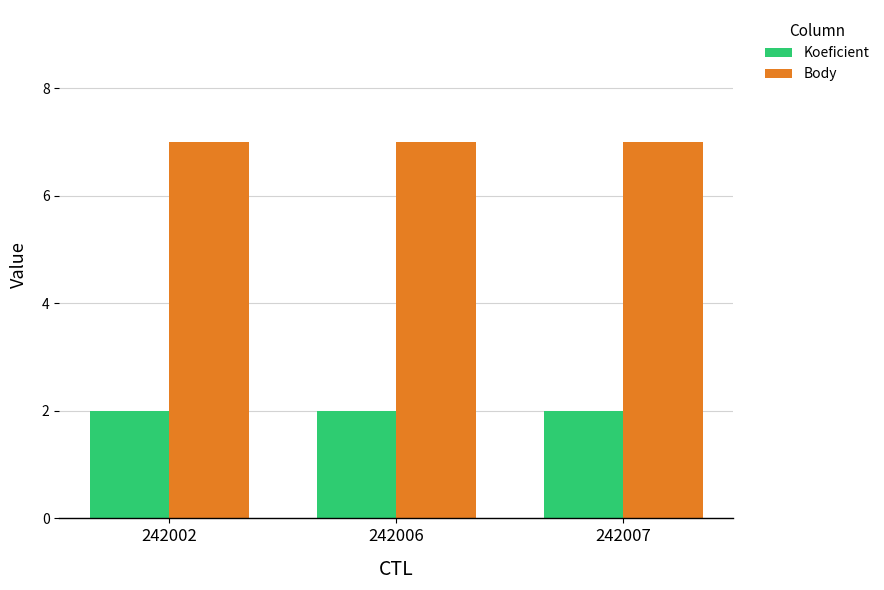

The value of Koeficient at 242006 is 3. True or false?

False